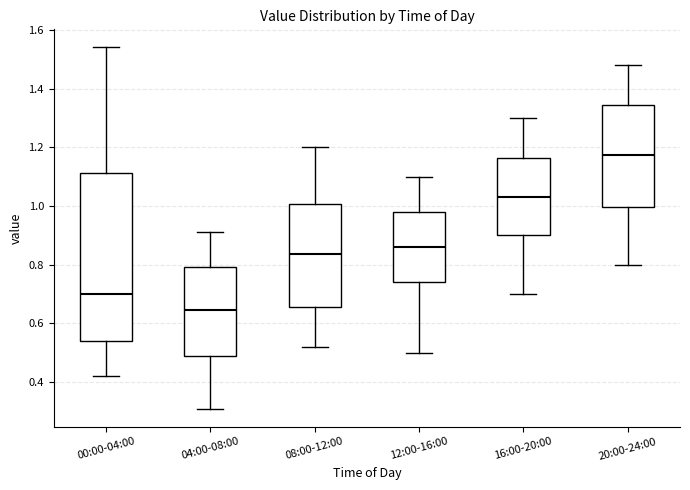

Which box has the lowest median line?

04:00-08:00